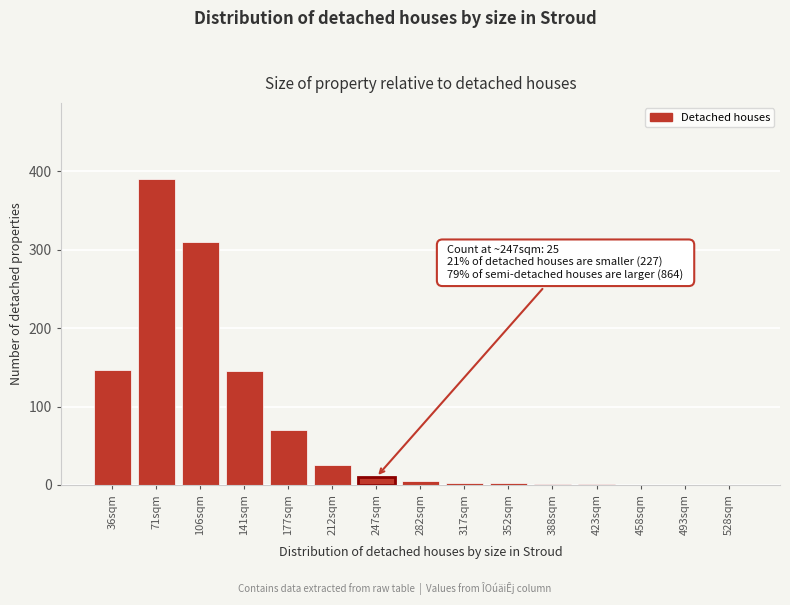

Approximately how many times larger is the value at 106sqm compared to 177sqm?

4.4